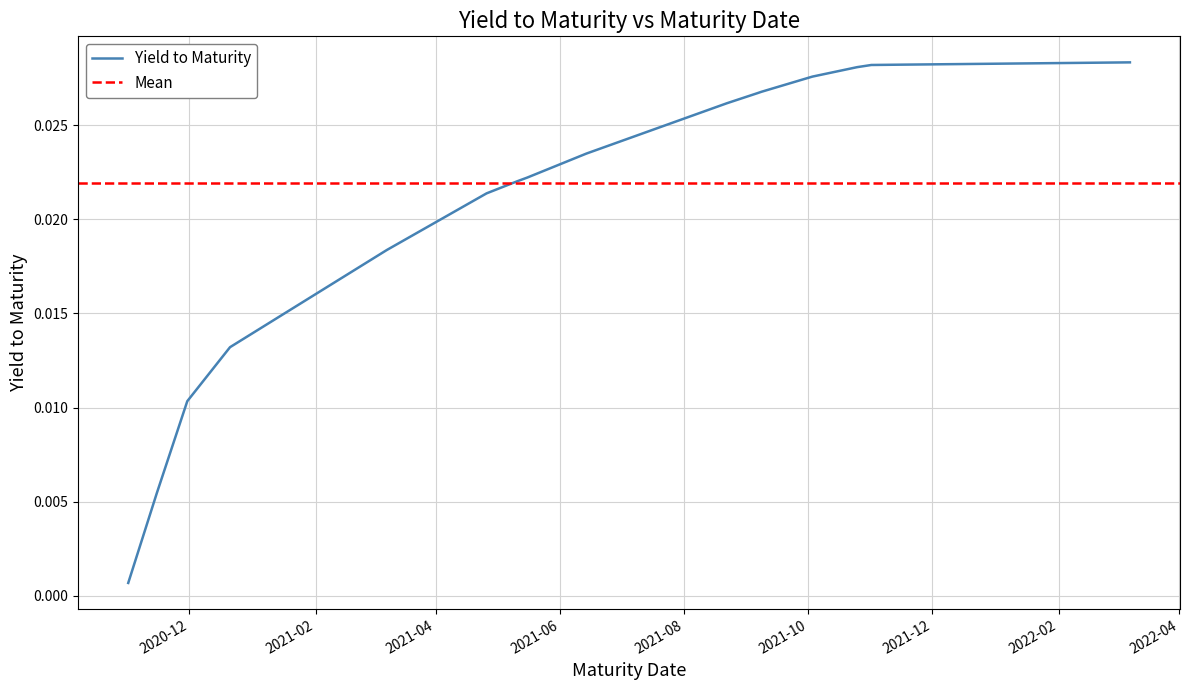

Which has a higher value, 2021-10-17 or 2021-06-14?

2021-10-17